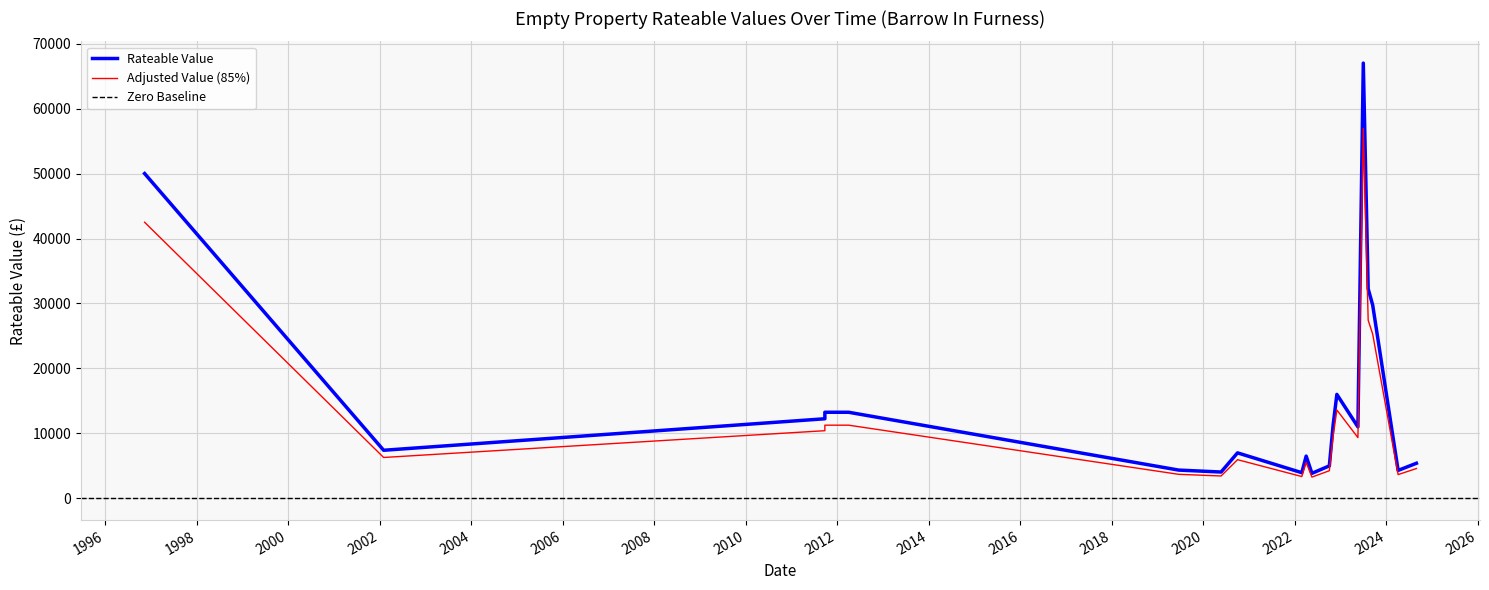

What is the change in value from 2022-04-01 to 2002-02-01?

+900